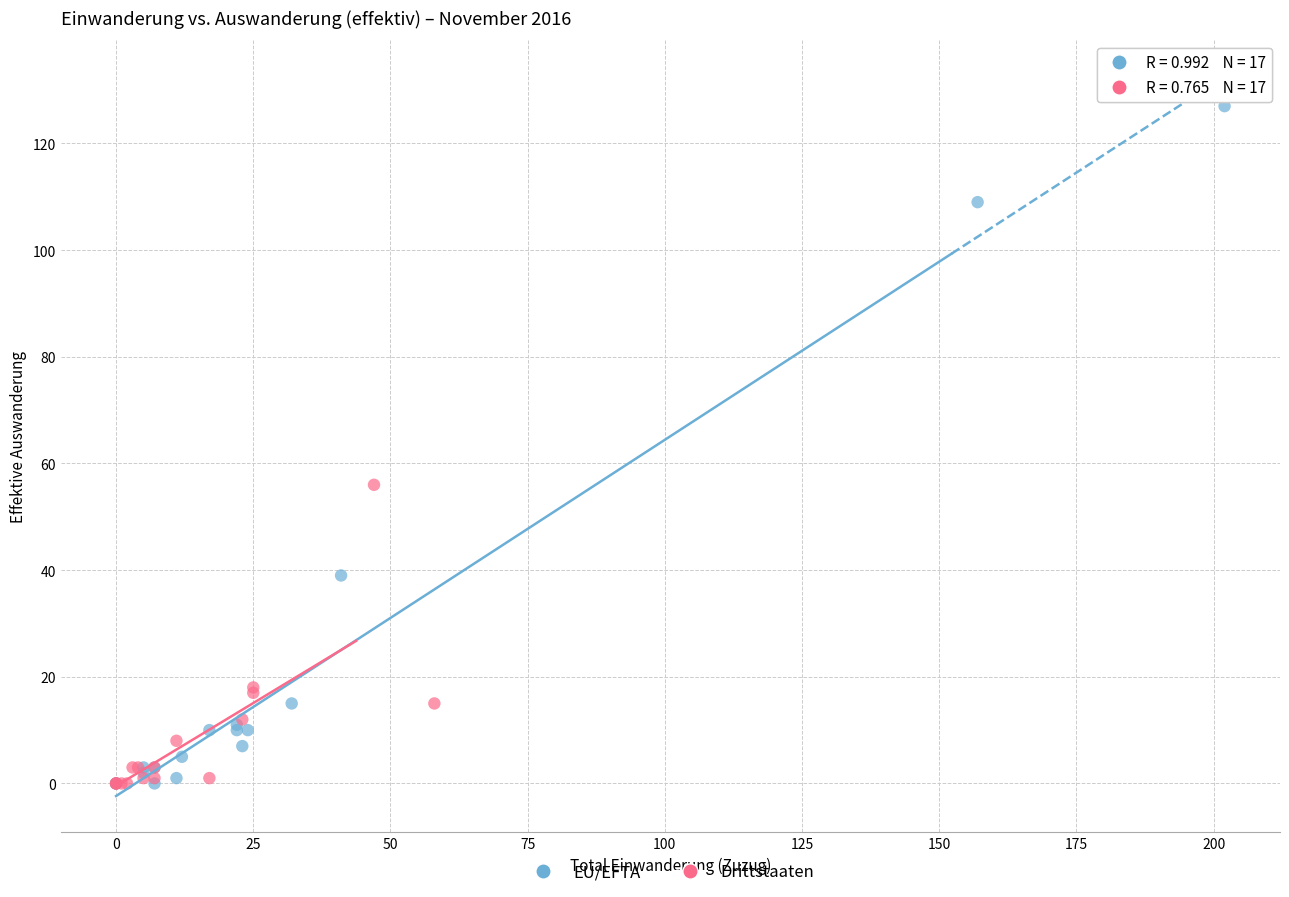

Which series reaches the maximum Y coordinate?

EU/EFTA